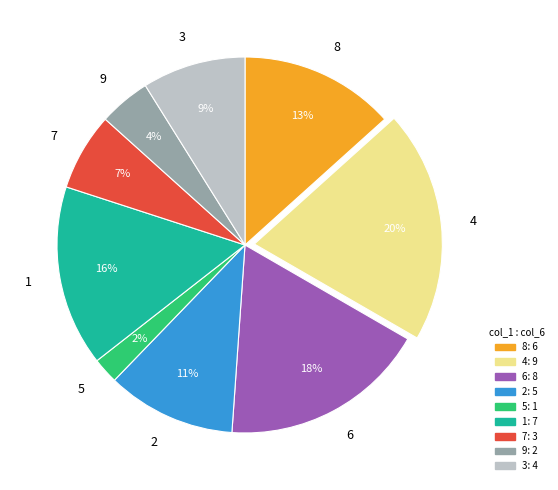

What is the smallest slice in the pie chart?

5